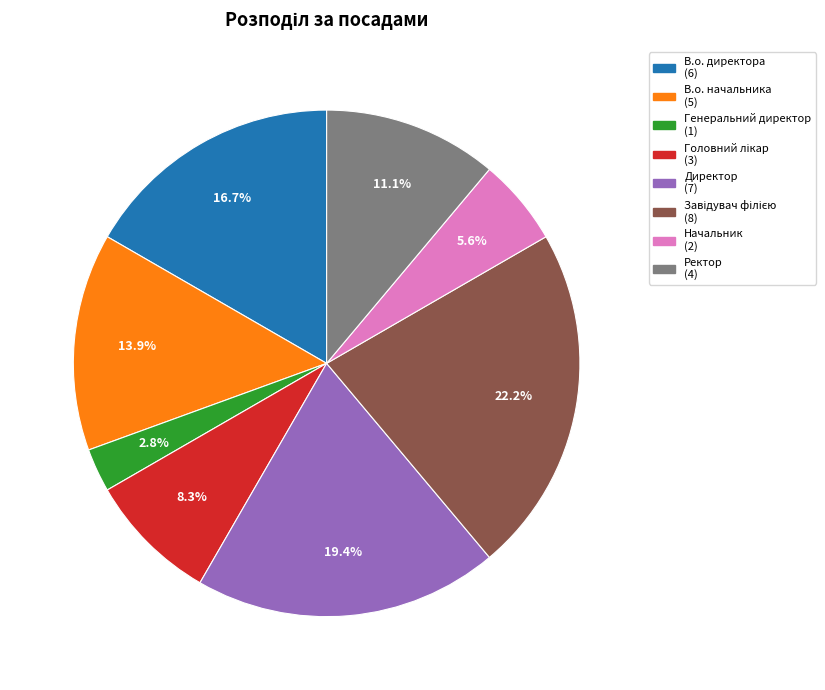

What percentage is the Генеральний директор slice, to the nearest percent?

3%